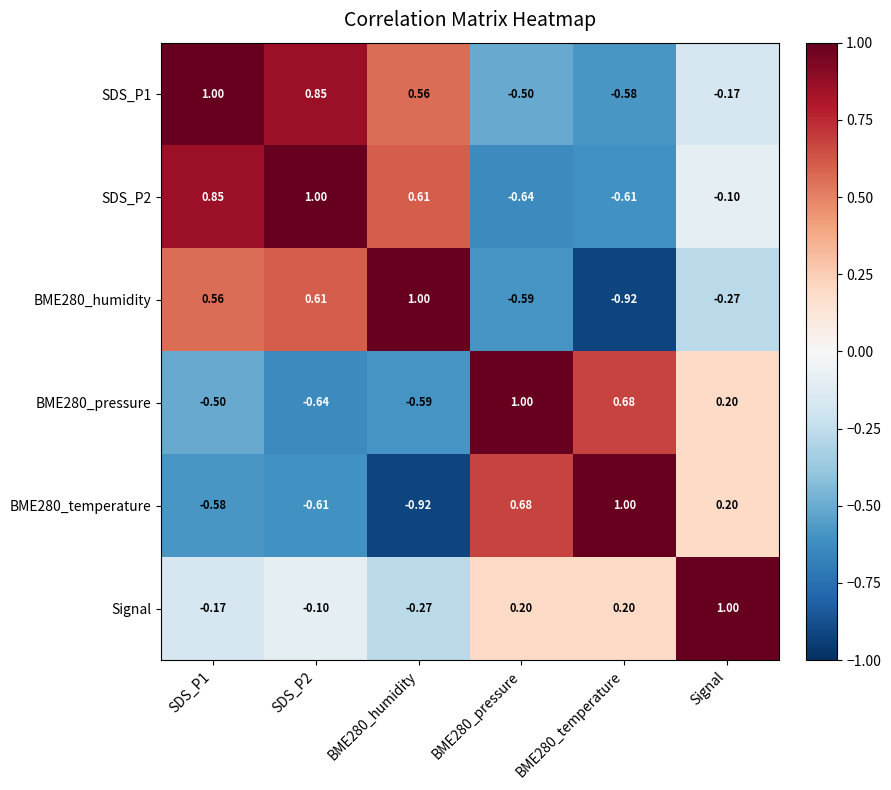

Is the value of BME280_humidity at SDS_P1 greater than the value of Signal at BME280_temperature?

Yes